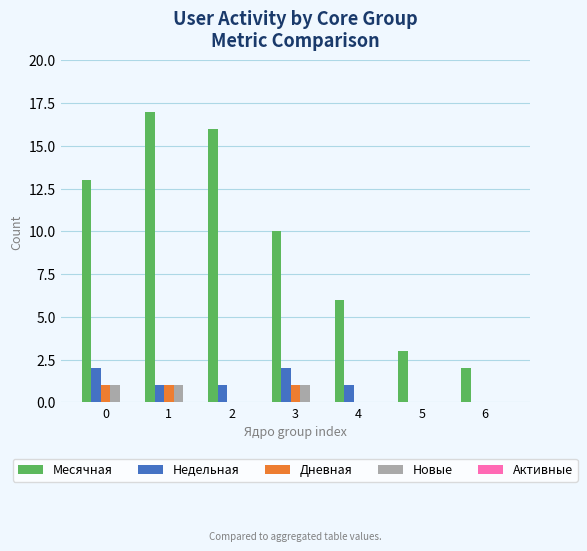

Is it true that Недельная equals 2 at 3?

True